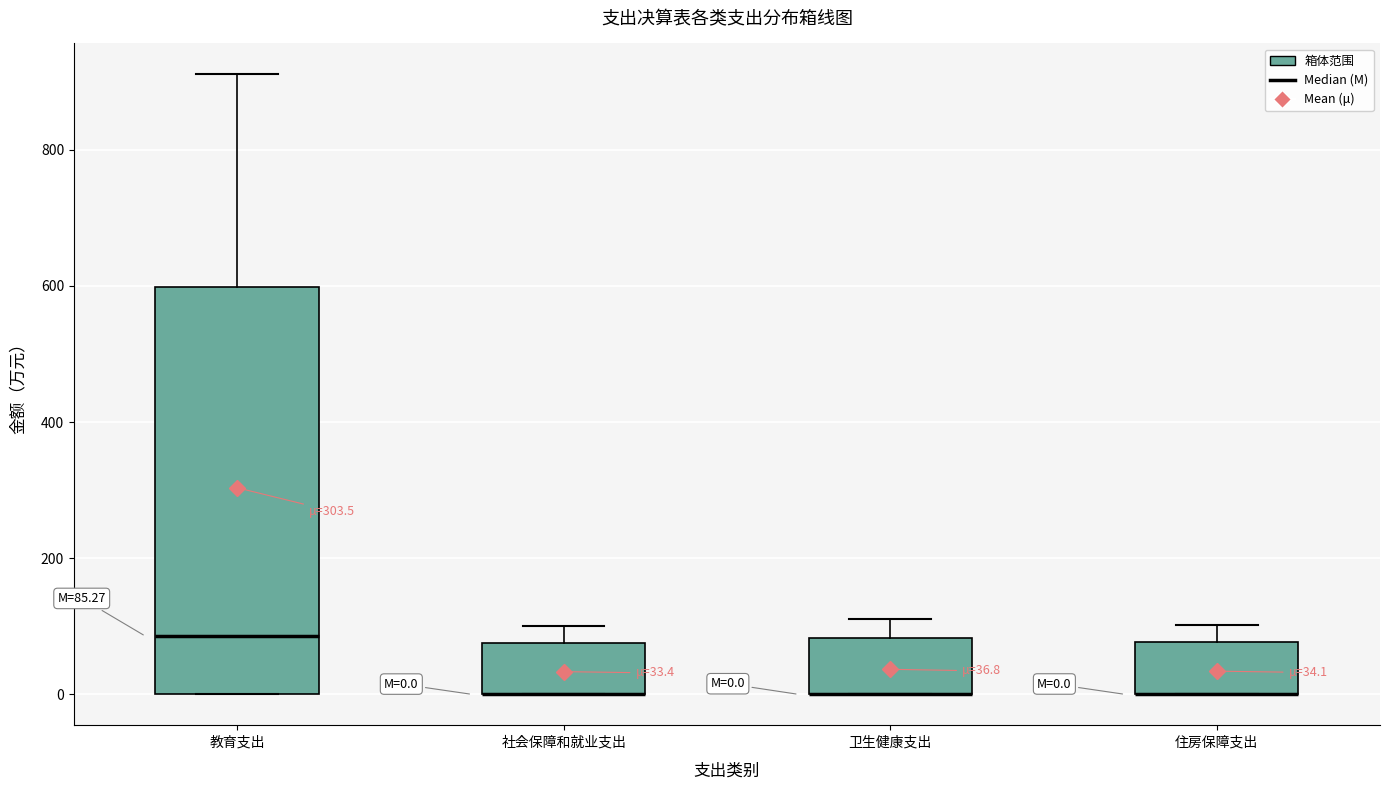

Comparing the boxes themselves (not the whiskers), which one is the tallest?

教育支出